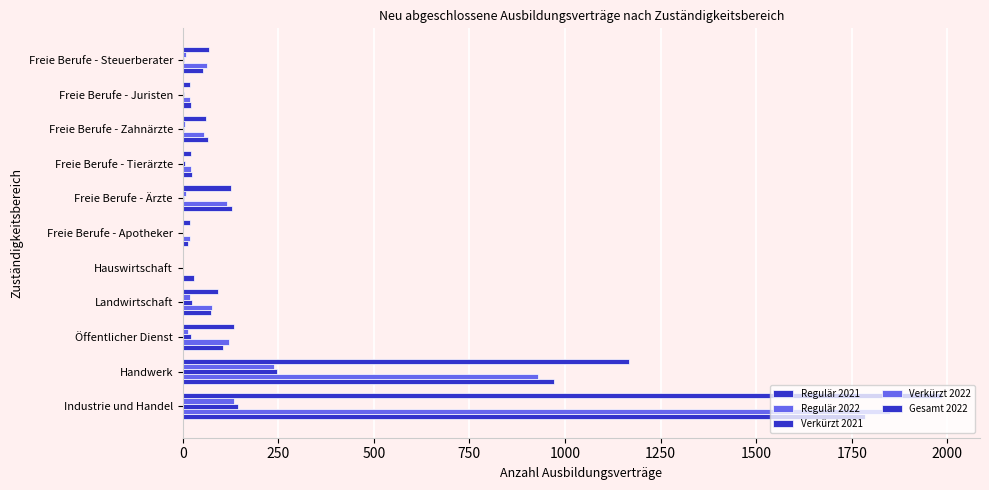

Count the number of categories in the chart.

11